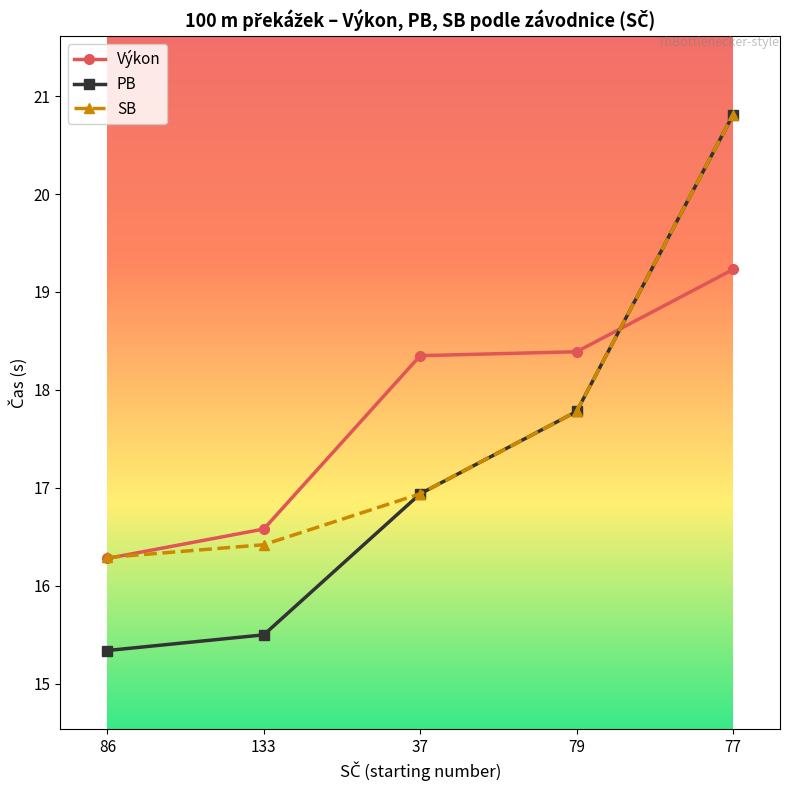

Read the Výkon value at 37.

18.4